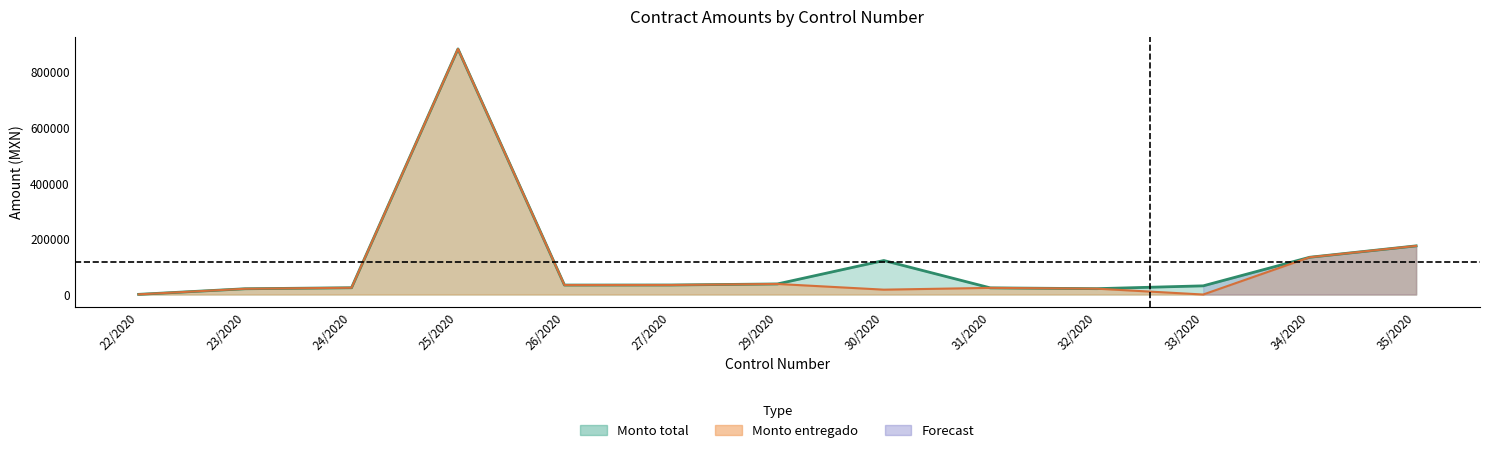

Which series has the widest spread of values?

Monto entregado